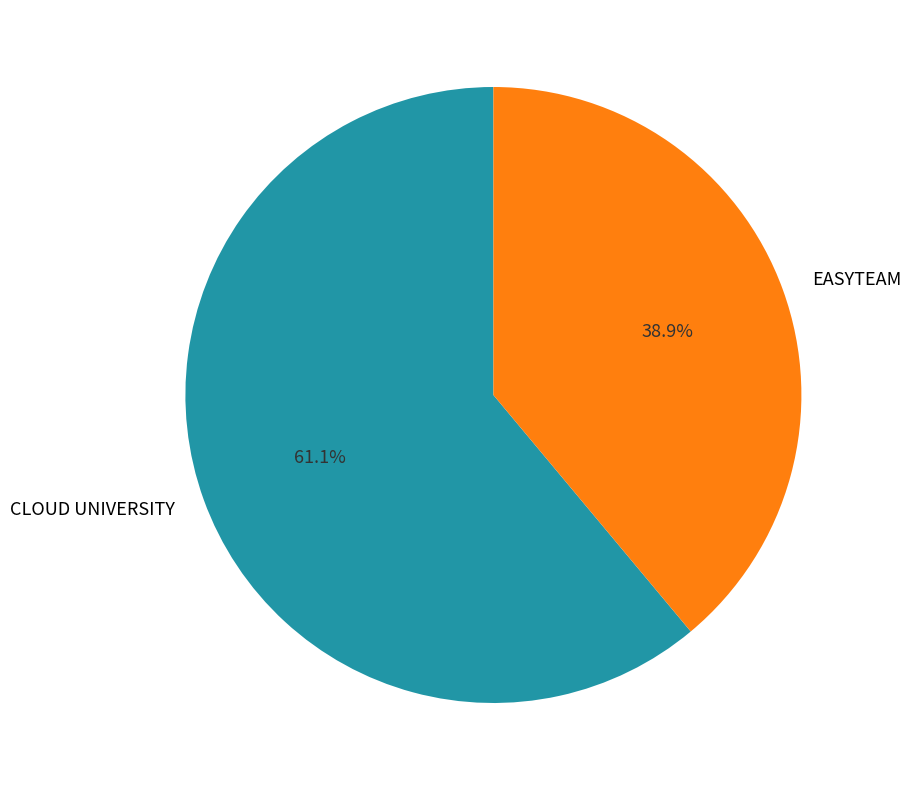

Which has a higher value, EASYTEAM or CLOUD UNIVERSITY?

CLOUD UNIVERSITY